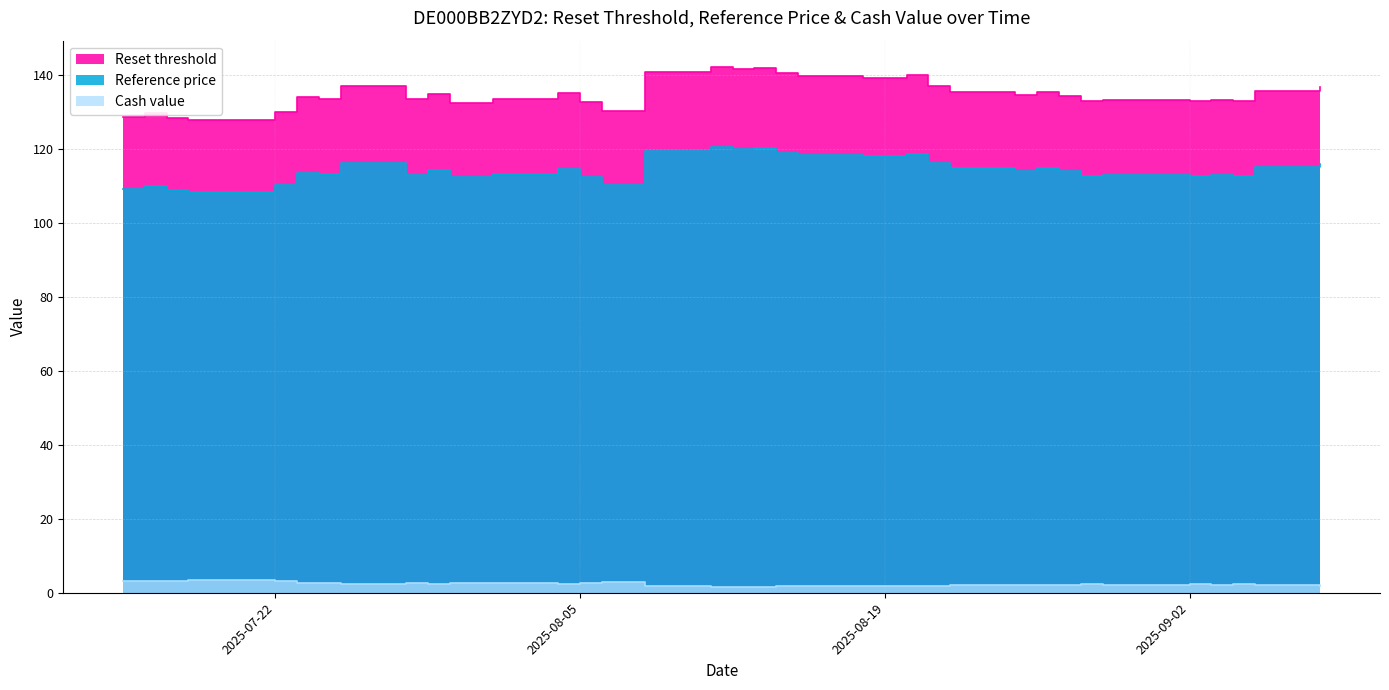

What is the maximum value shown in the chart?

142.2